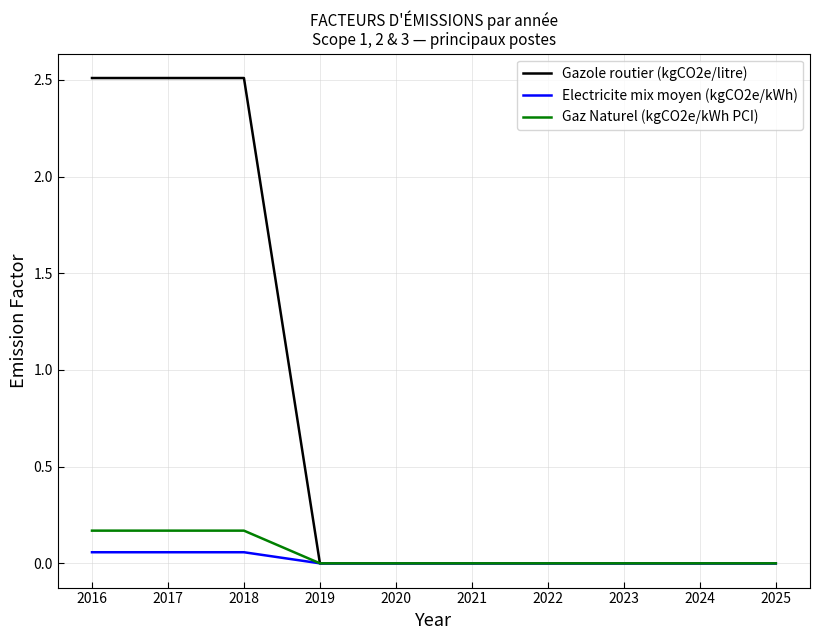

What is the greatest value displayed?

2.5